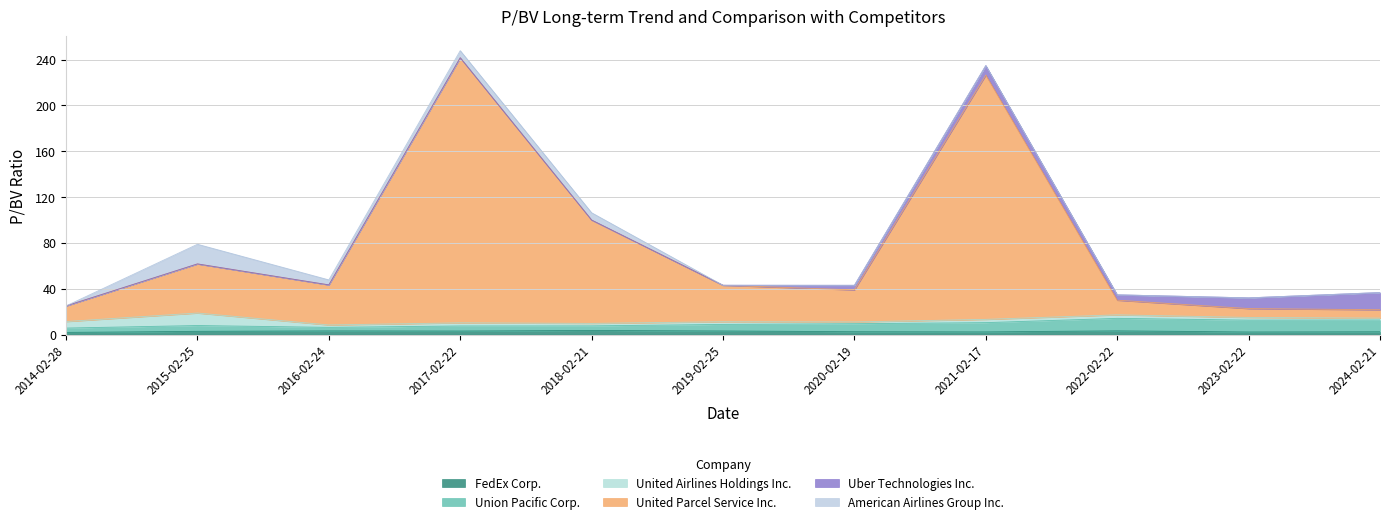

How many values in the Union Pacific Corp. series are below 8?

5